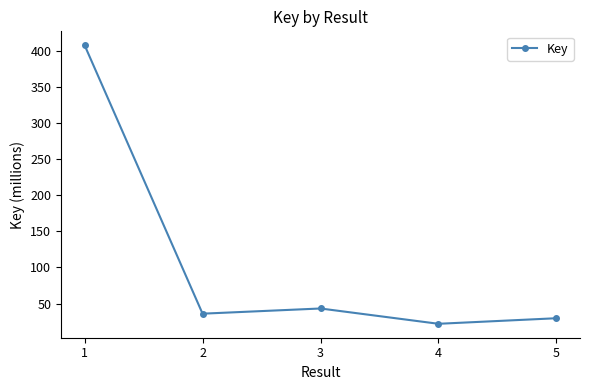

Between 3 and 2, which is larger?

3